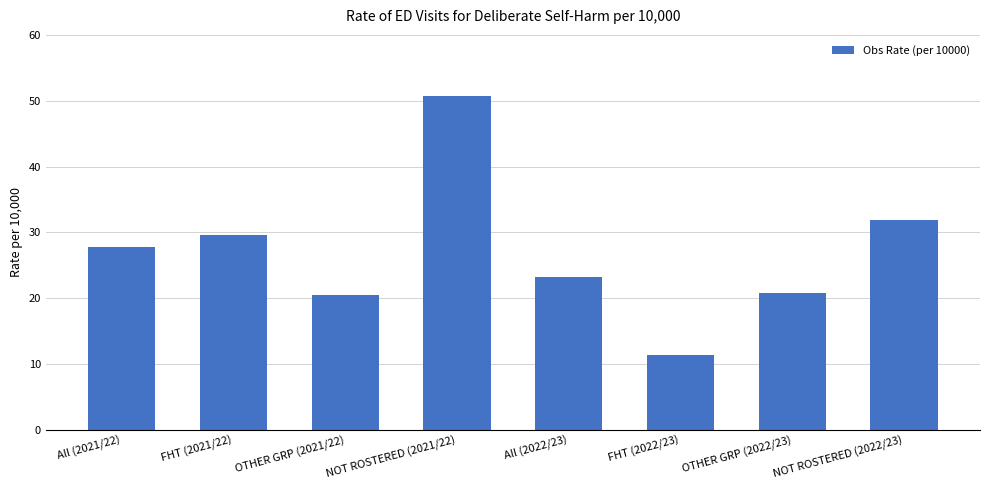

At which category does the chart reach its minimum across all series?

FHT (2022/23)